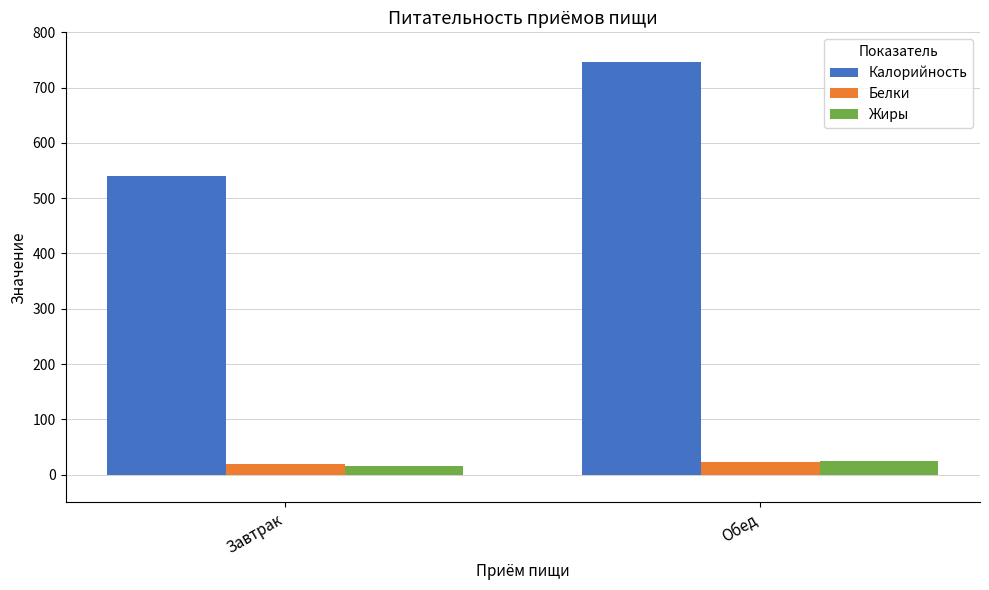

The value of Калорийность at Завтрак is 815.5. True or false?

False